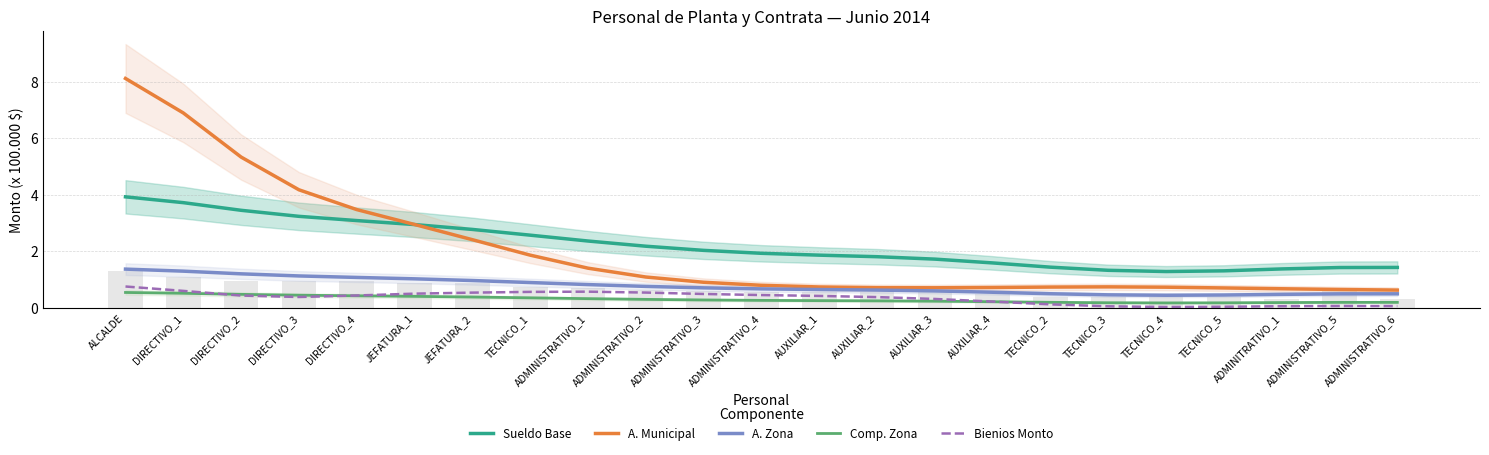

Which series has the largest total across all categories?

Sueldo Base